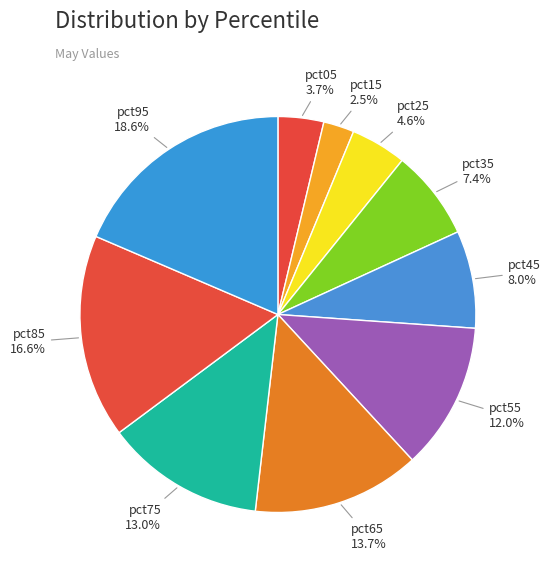

Which slice is the largest?

pct95